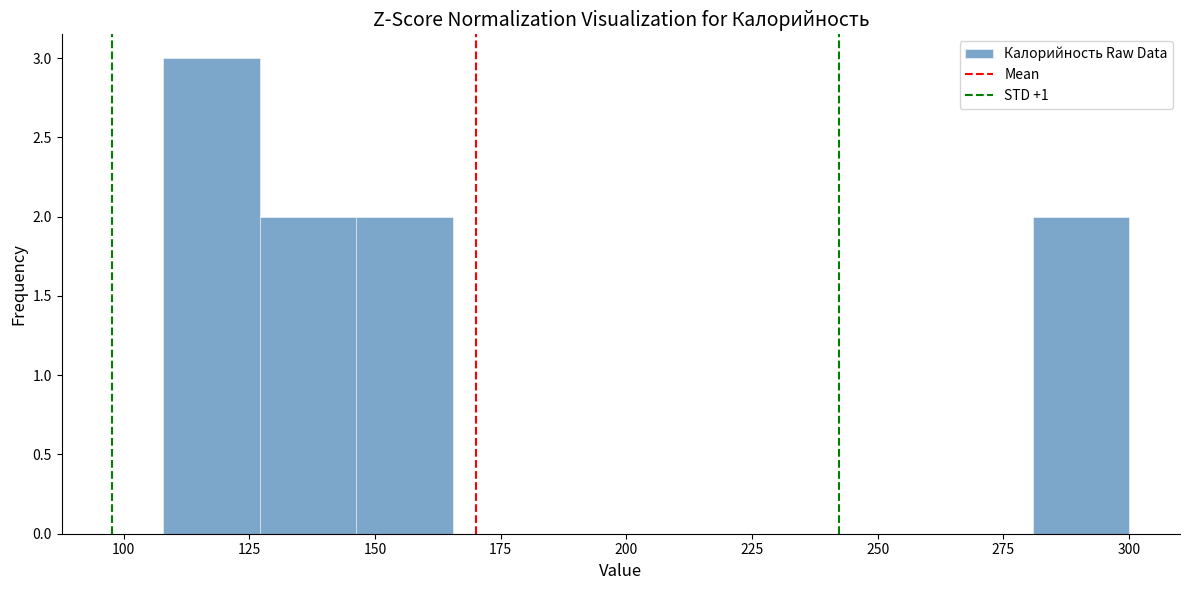

Around what value on the x-axis is the tallest bar? Give the approximate position of its centre, as read against the axis.

115